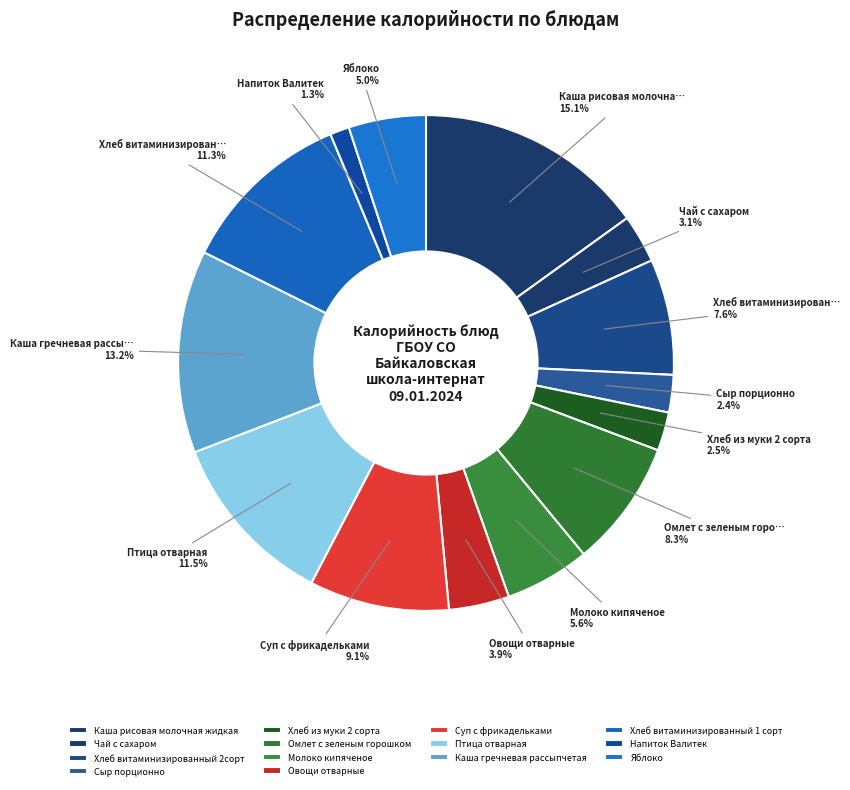

Is Сыр порционно the majority of the pie?

No